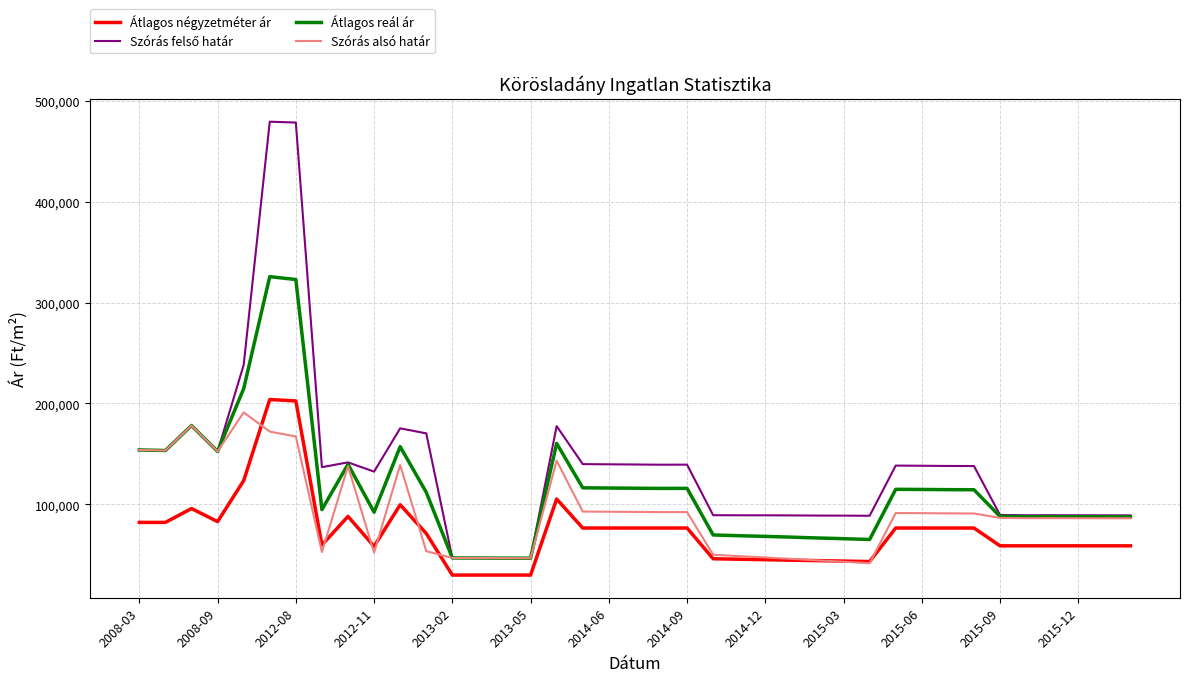

How many categories are shown in the chart?

39